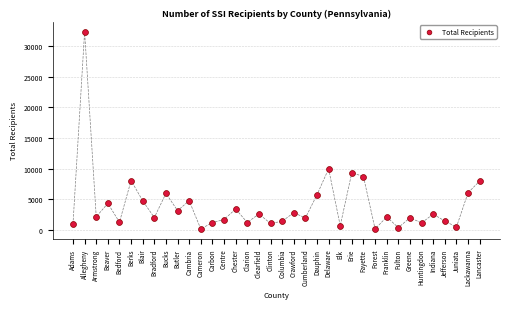

What Y value in the scatter plot is closest to 16255?

9972